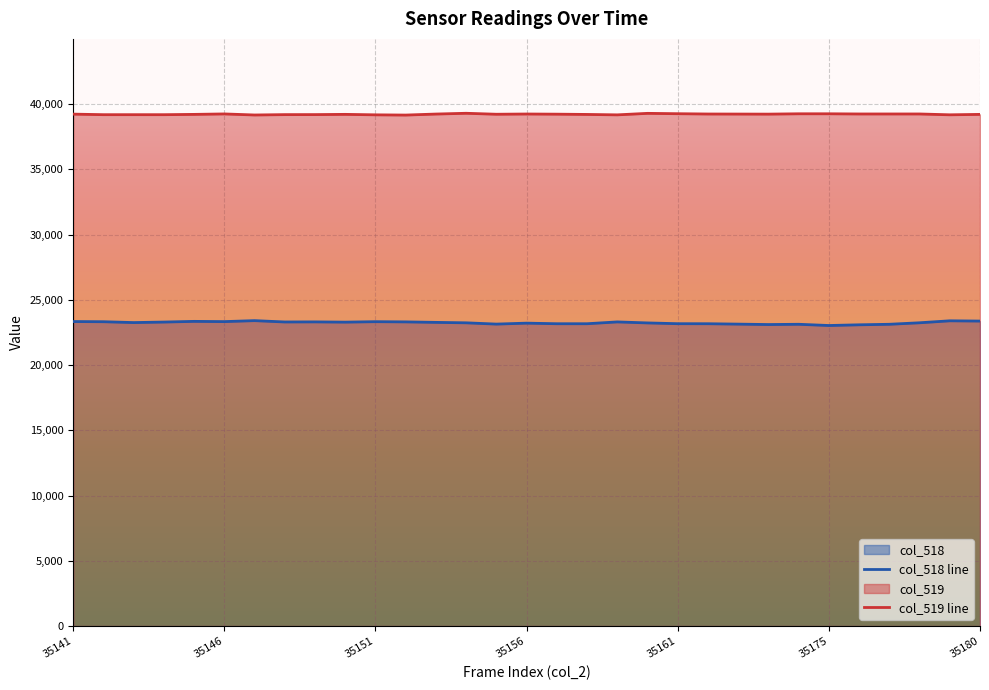

What is the value of the col_519 line point at the 16th from the left?

39243